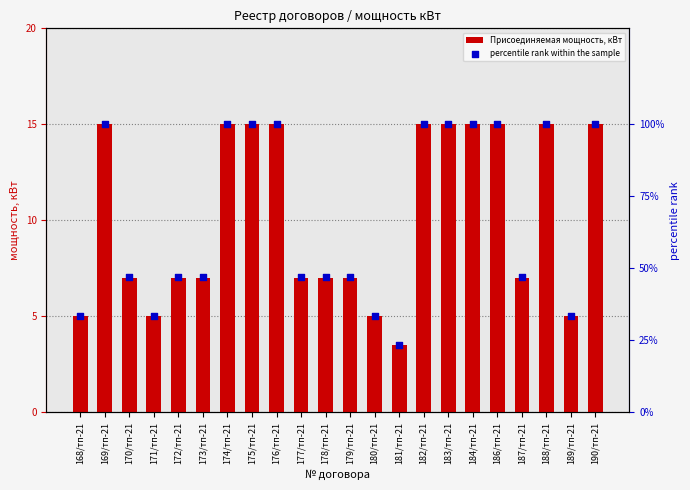

Is the value of Присоединяемая мощность, кВт at 190/тп-21 greater than the value of percentile rank within the sample at 182/тп-21?

No